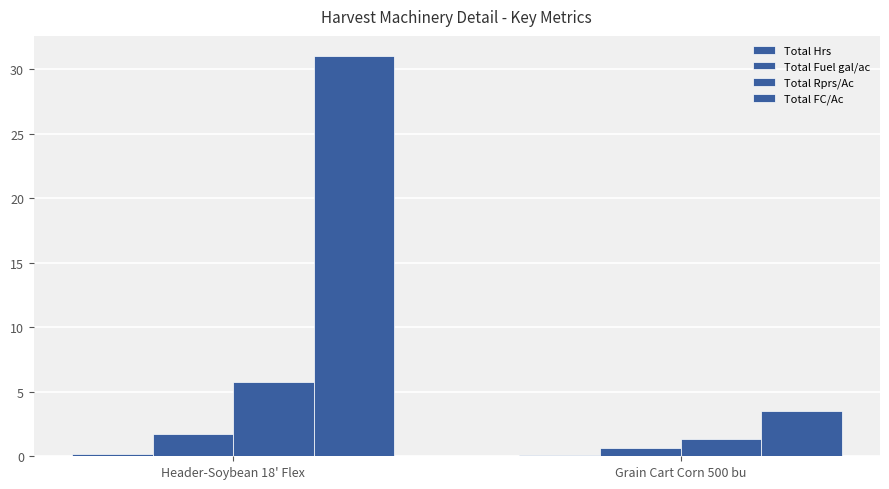

Does the chart contain stacked bars?

No